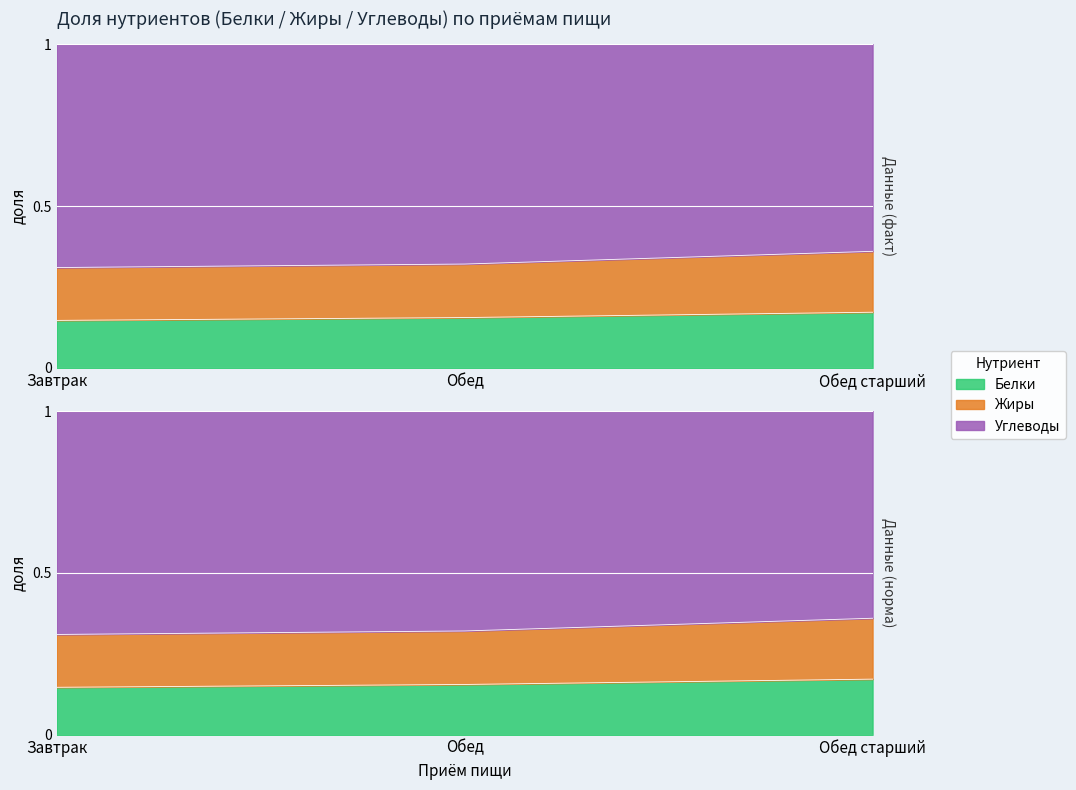

What value does the Белки series have at Обед старший?

0.4